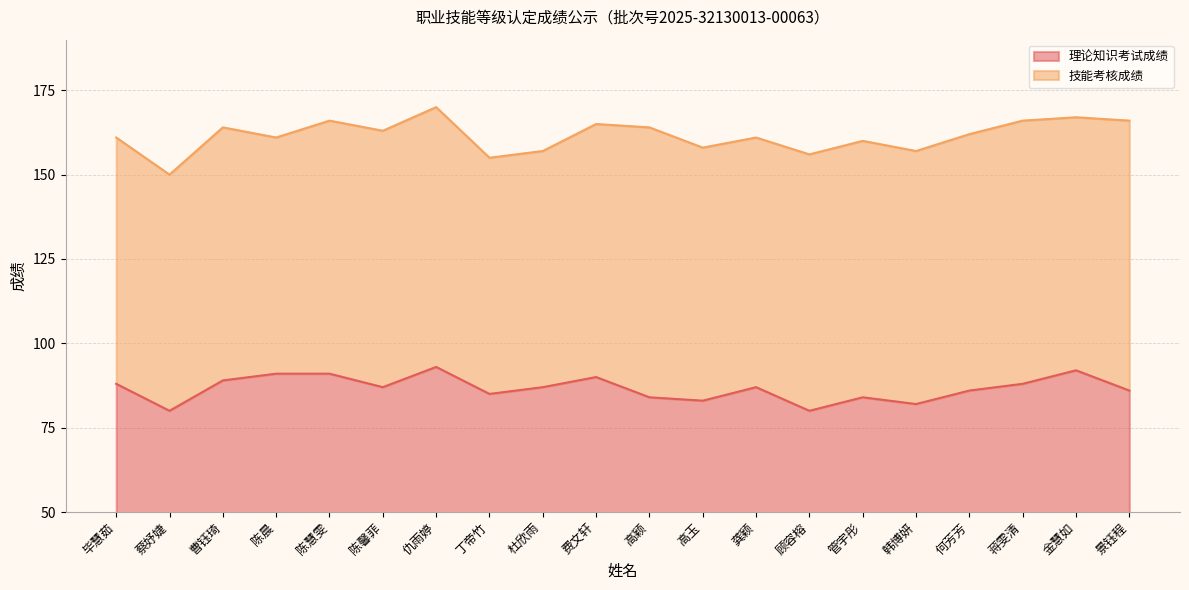

How many lines are shown in the chart?

2